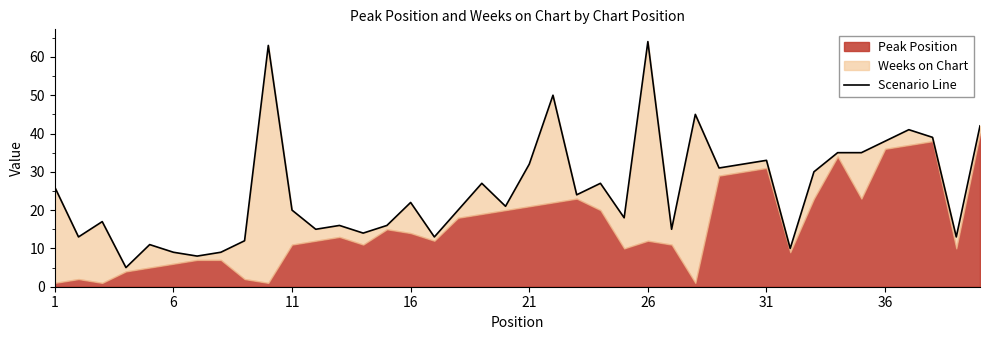

What is the value of the 35th point from the left?

35